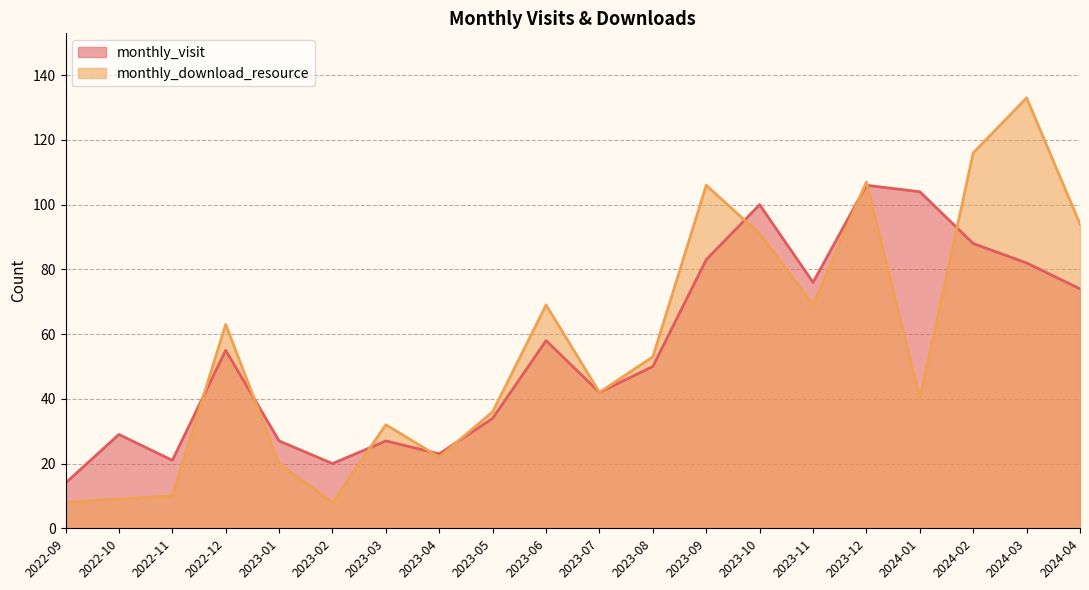

After their last crossing, which series has the higher values: monthly_visit or monthly_download_resource?

monthly_download_resource